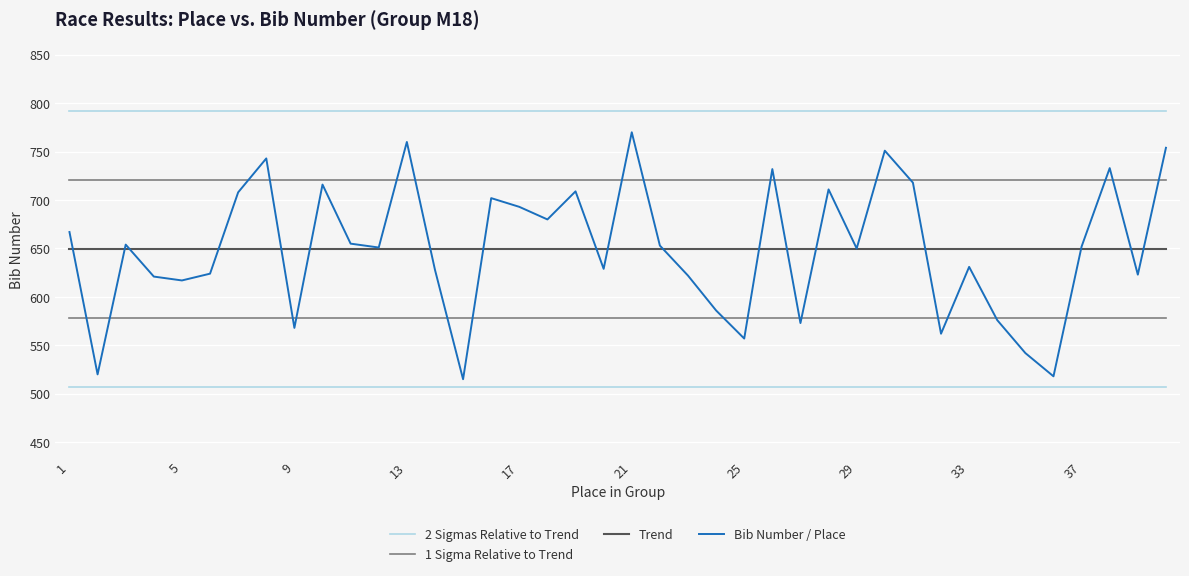

What is the greatest value displayed?

791.9